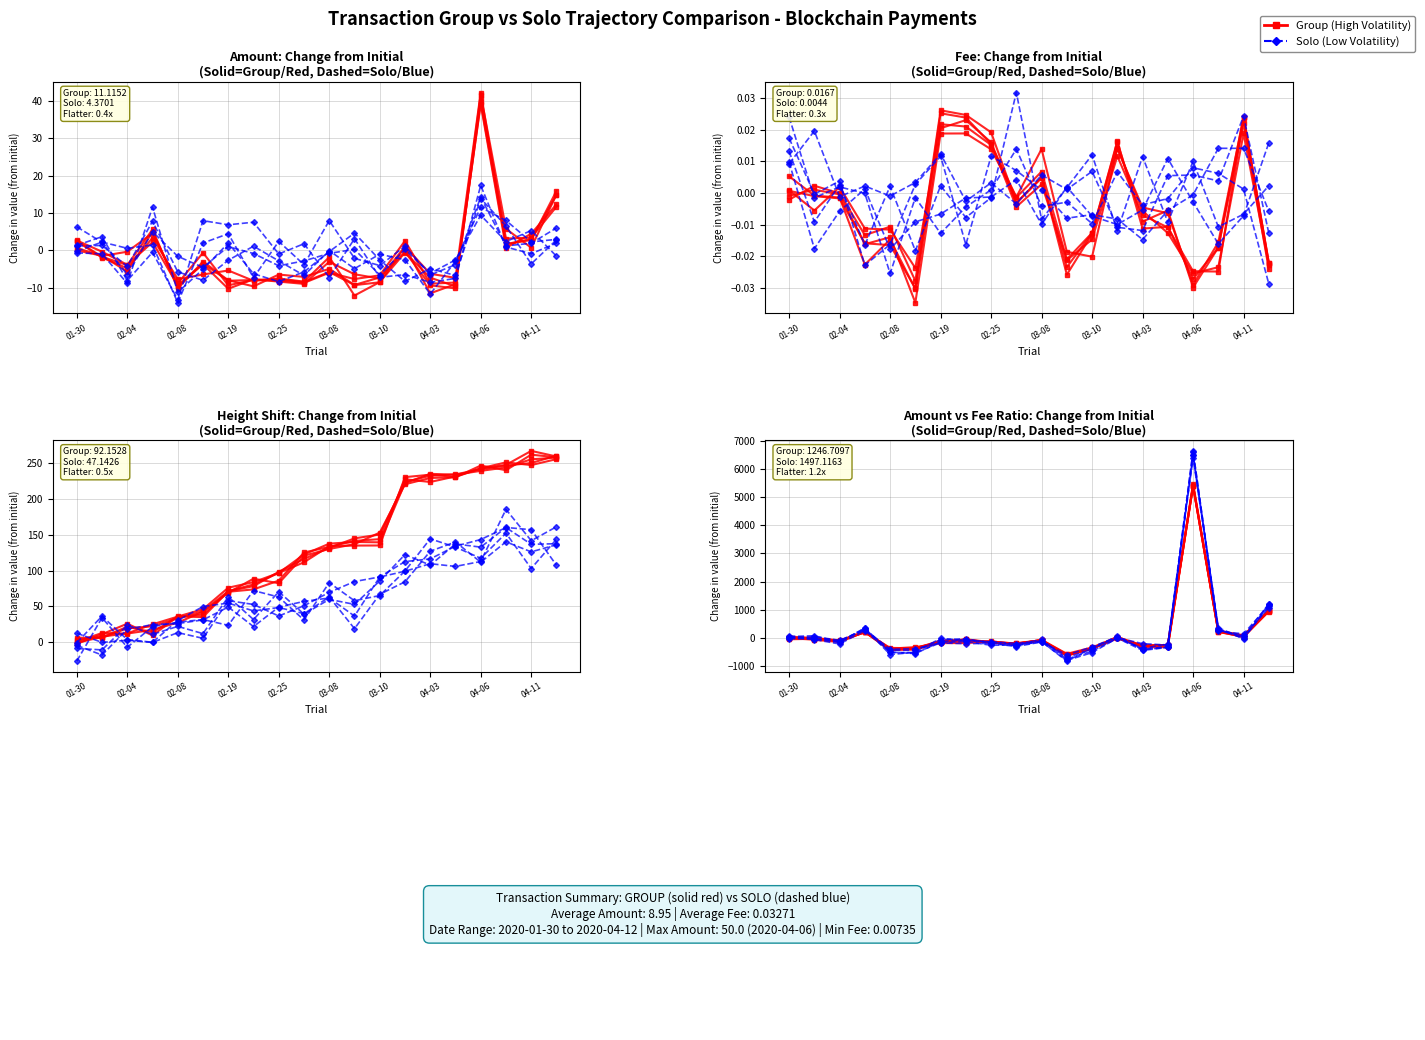

Rank the series at 03-10 from highest to lowest value.

Solo (Low Volatility), Group (High Volatility)